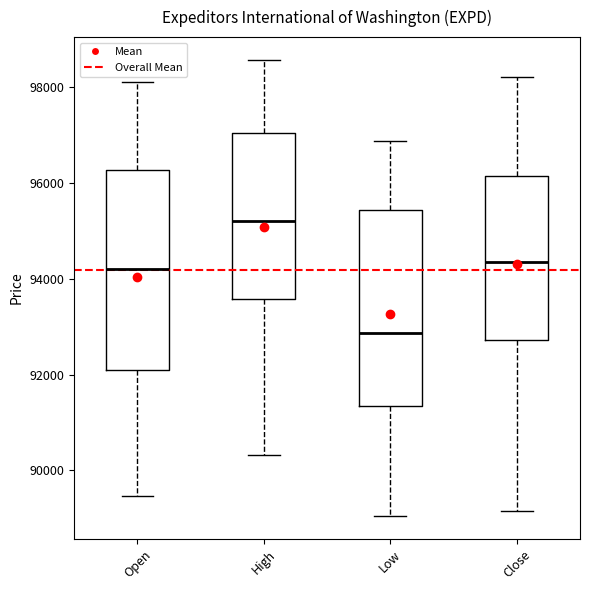

Which box has the lowest median line?

Low